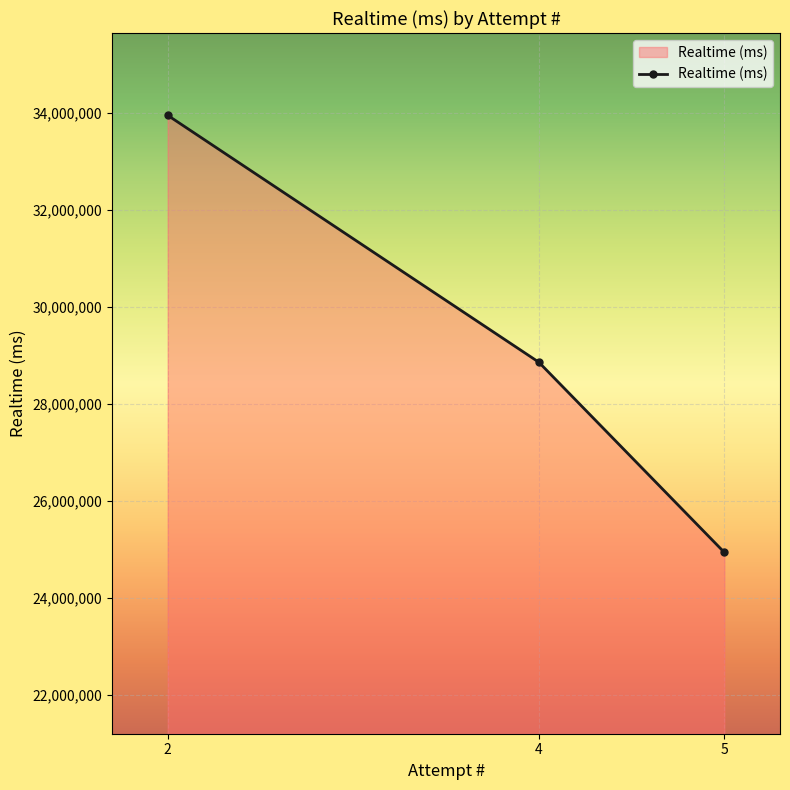

What is the approximate value at 2?

33948762